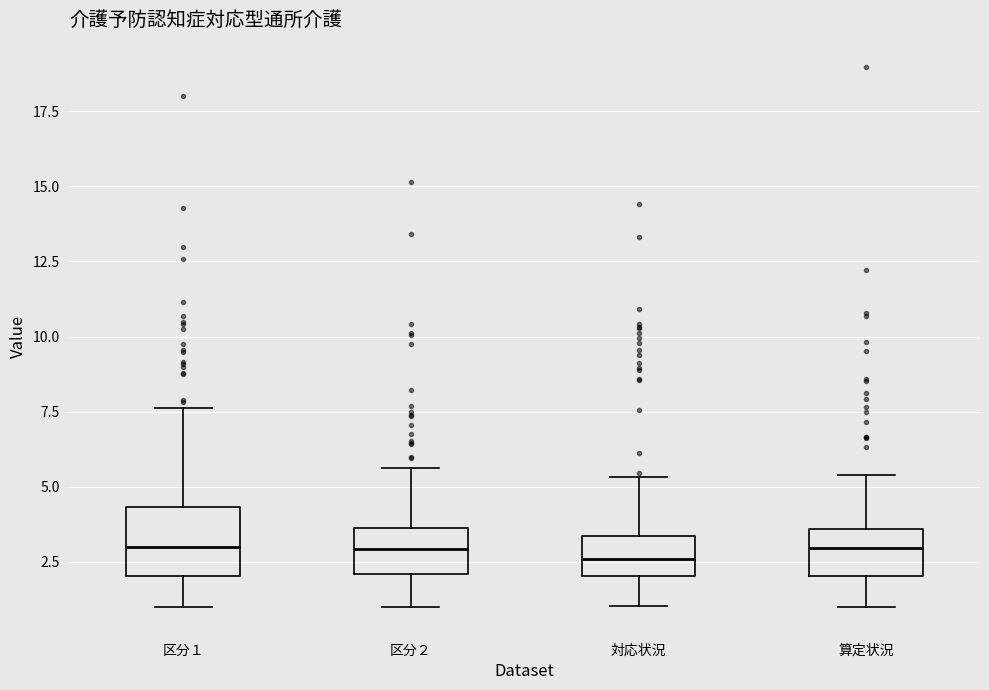

Where is the upper edge of the box for 対応状況 on the y-axis? The values are not printed on the chart, so give them approximately, as read against the axis.

3.5